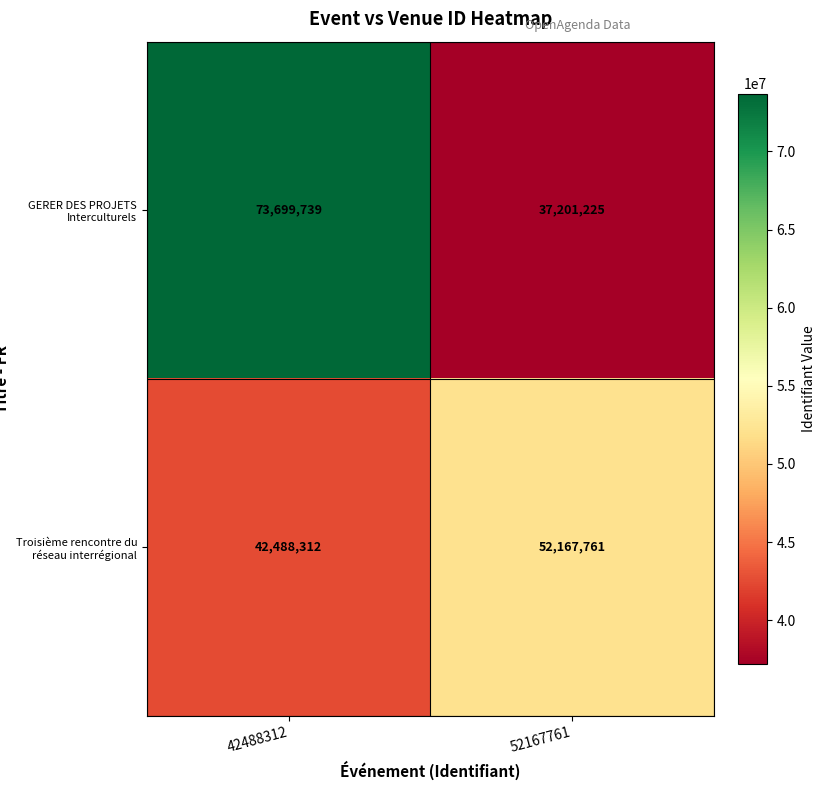

Reading right to left, list all the values displayed in this chart.

GERER DES PROJETS Interculturels: 52167761=37201225	42488312=73699739
Troisième rencontre du réseau interrégional: 52167761=52167761	42488312=42488312